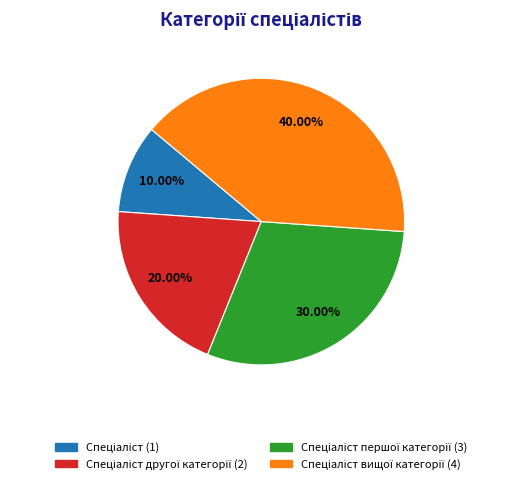

Count the number of slices in the pie.

4